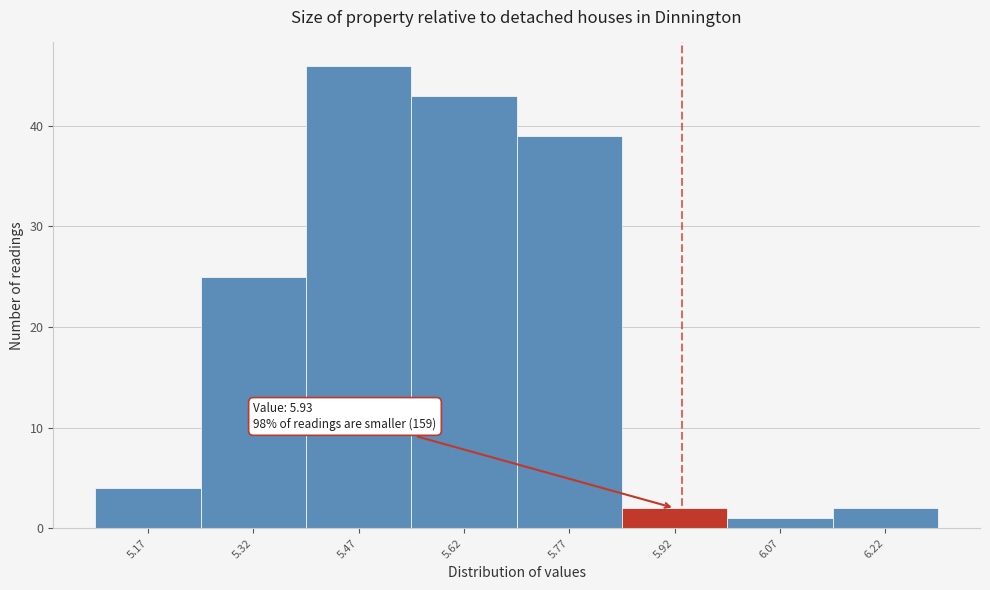

Over which range of the x-axis is the bar tallest?

5.395 to 5.545